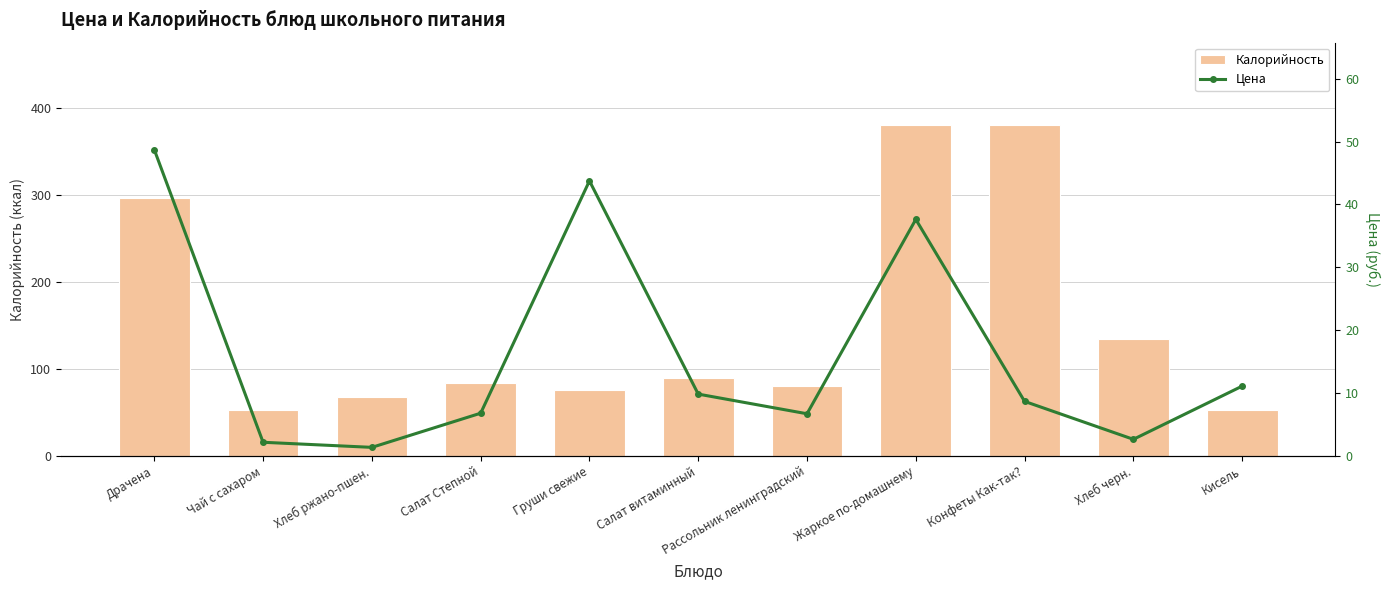

What is the difference between the Цена values at Жаркое по-домашнему and Груши свежие?

6.1